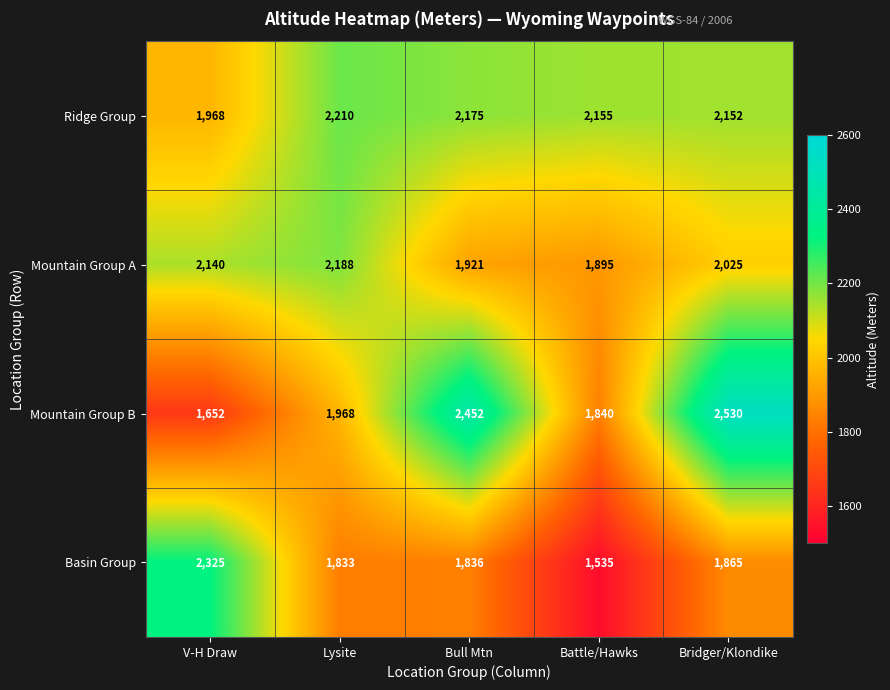

Reading left to right, extract all data points from this chart.

Ridge Group: 1968	2210	2175	2155	2152
Mountain Group A: 2140	2188	1921	1895	2025
Mountain Group B: 1652	1968	2452	1840	2530
Basin Group: 2325	1833	1836	1535	1865